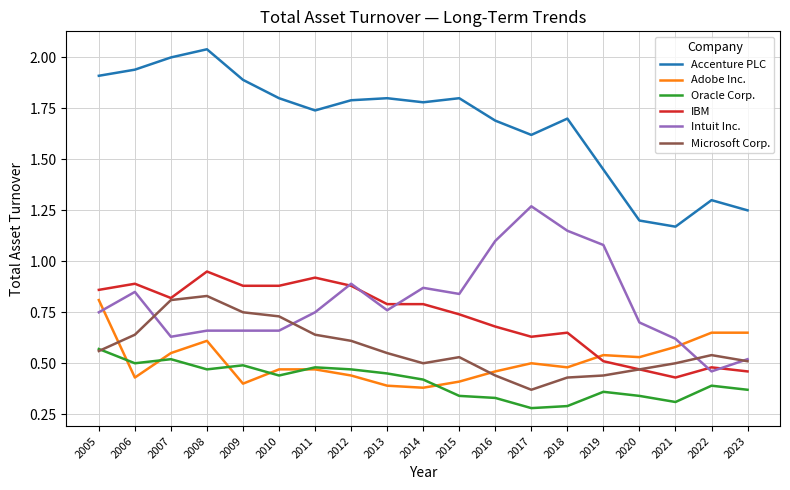

True or false: Oracle Corp. and Accenture PLC intersect in this chart.

False